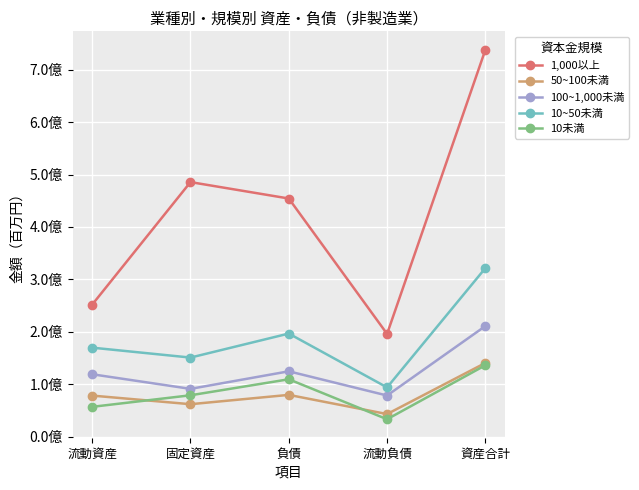

Which series changed the most between 流動資産 and 資産合計?

1,000以上